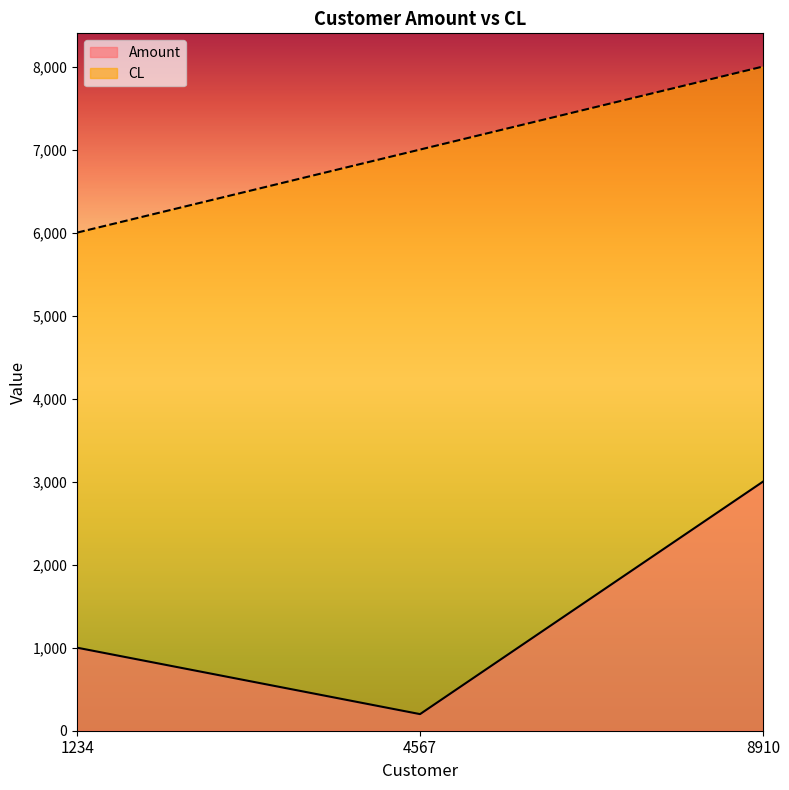

Is the value of CL at 8910 greater than the value of Amount at 1234?

Yes